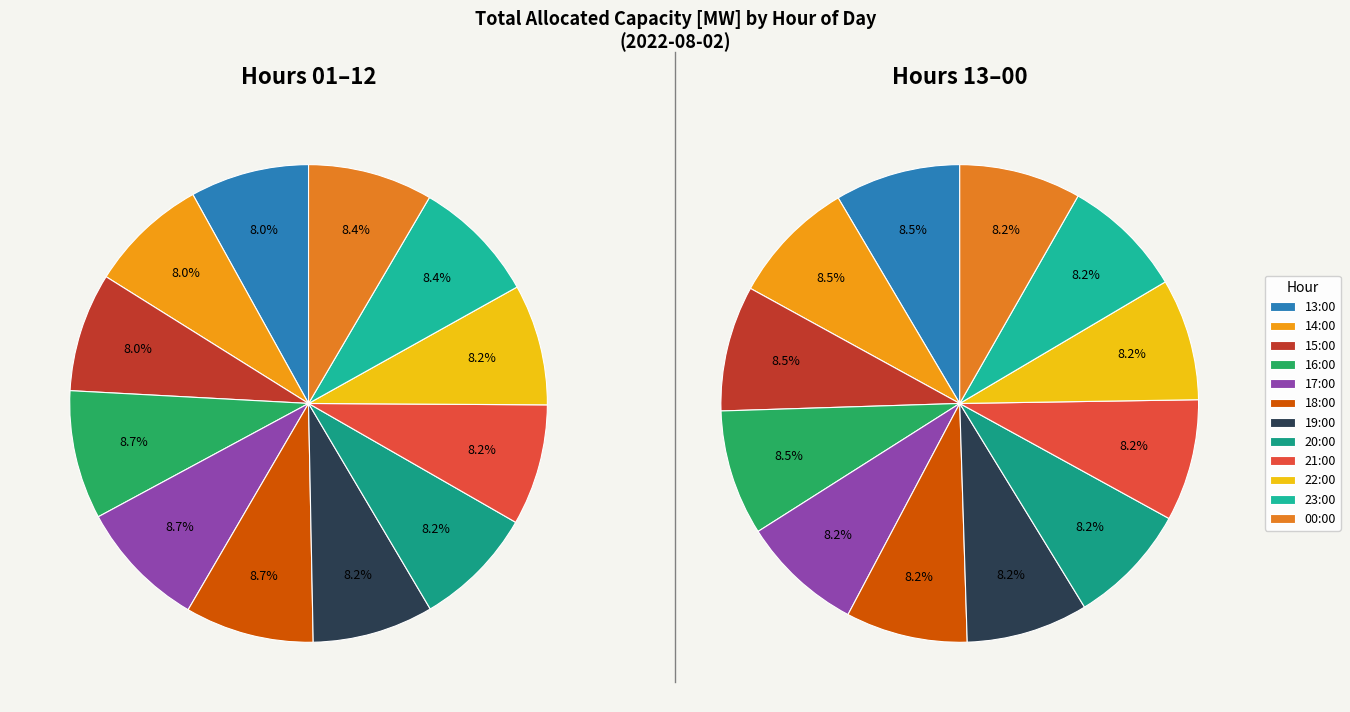

Combined, what portion of the pie is 20:00 and 04:00?

8.5%